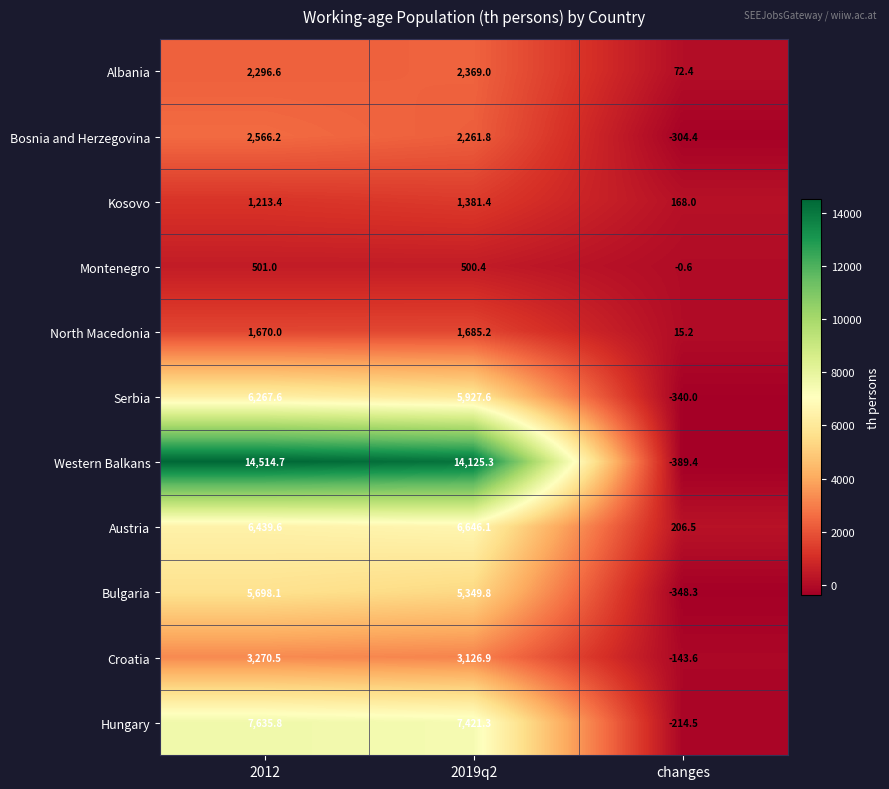

What is the difference between the maximum and minimum values in the Austria series?

6439.6